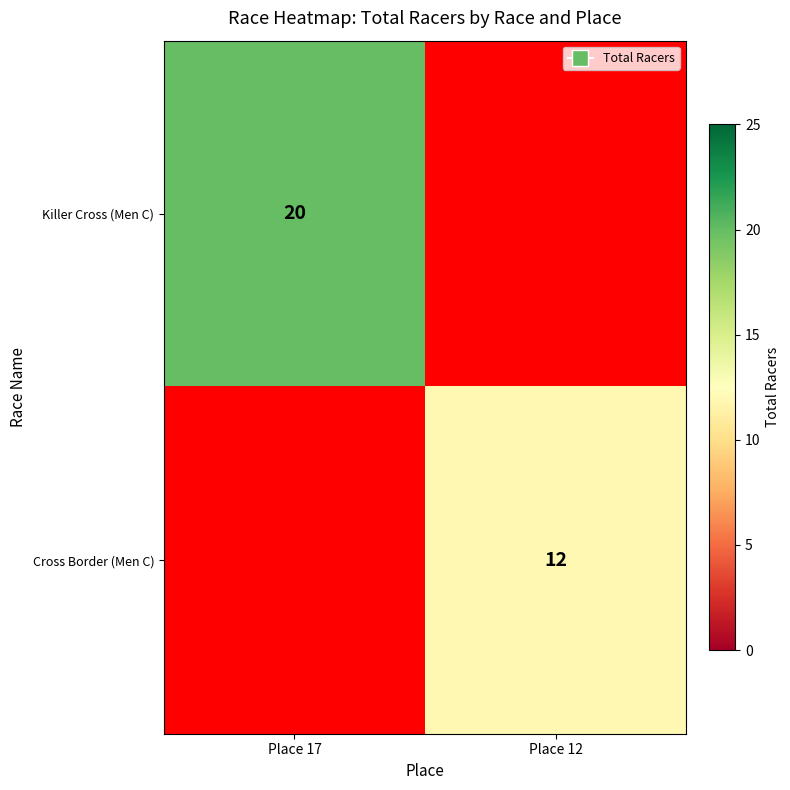

The Killer Cross (Men C) series shows 20 at Place 17. True or false?

True